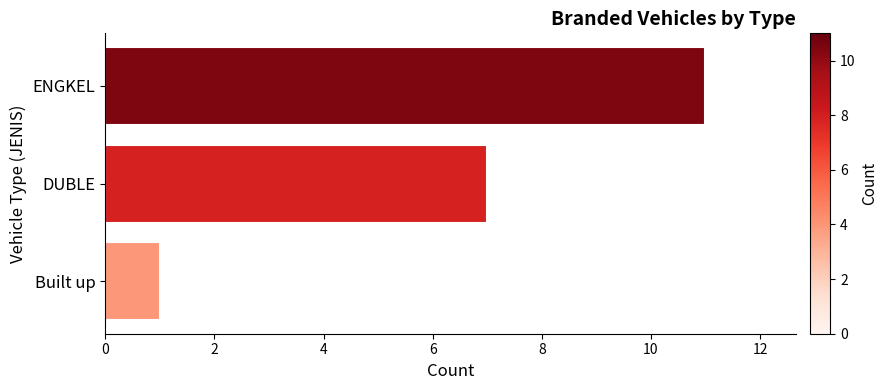

What is the average value?

6